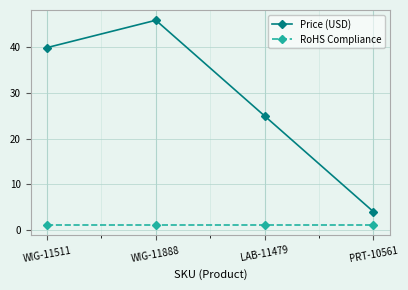

True or false: RoHS Compliance has more than 1 points higher than both neighbors.

False